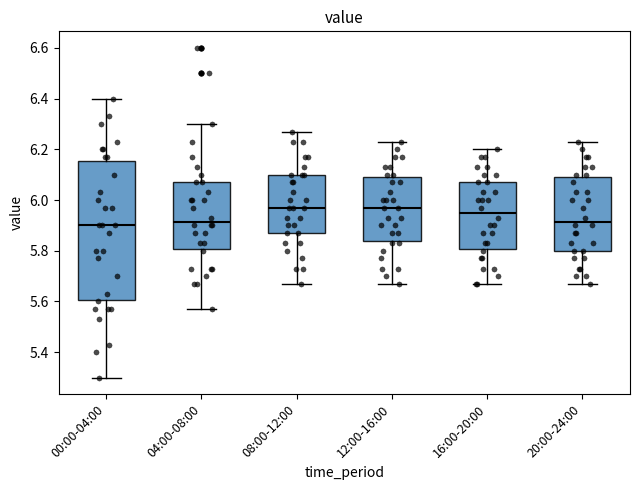

Reading left to right, read every box against the y-axis: the position of its median line, the range the box covers, and the ends of its whiskers. The values are not printed on the chart, so give them approximately, as read against the axis.

00:00-04:00: median 5.90, box 5.60 to 6.16, whiskers 5.30 to 6.40
04:00-08:00: median 5.92, box 5.80 to 6.08, whiskers 5.58 to 6.30
08:00-12:00: median 5.98, box 5.88 to 6.10, whiskers 5.68 to 6.28
12:00-16:00: median 5.98, box 5.84 to 6.10, whiskers 5.68 to 6.24
16:00-20:00: median 5.96, box 5.80 to 6.08, whiskers 5.68 to 6.20
20:00-24:00: median 5.92, box 5.80 to 6.10, whiskers 5.68 to 6.24